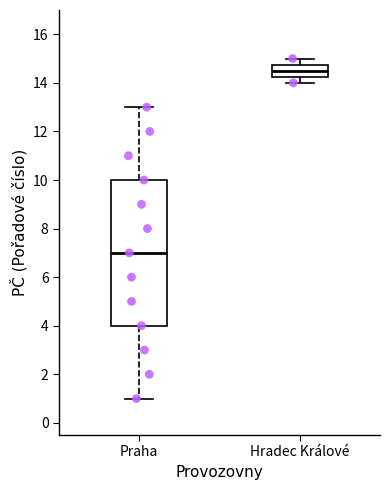

Comparing the boxes themselves (not the whiskers), which one is the tallest?

Praha